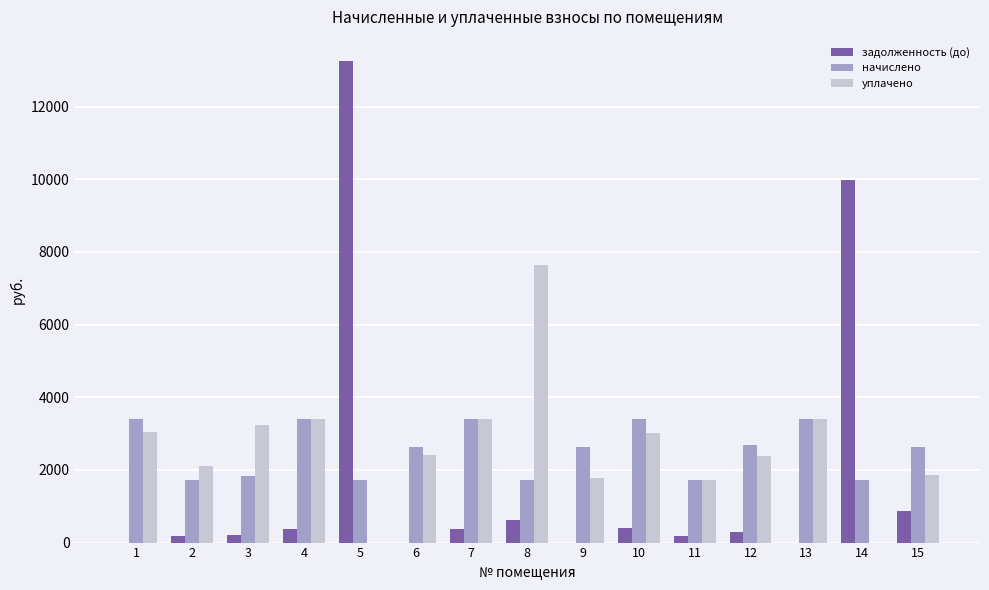

What is the sum of all уплачено values?

39405.8